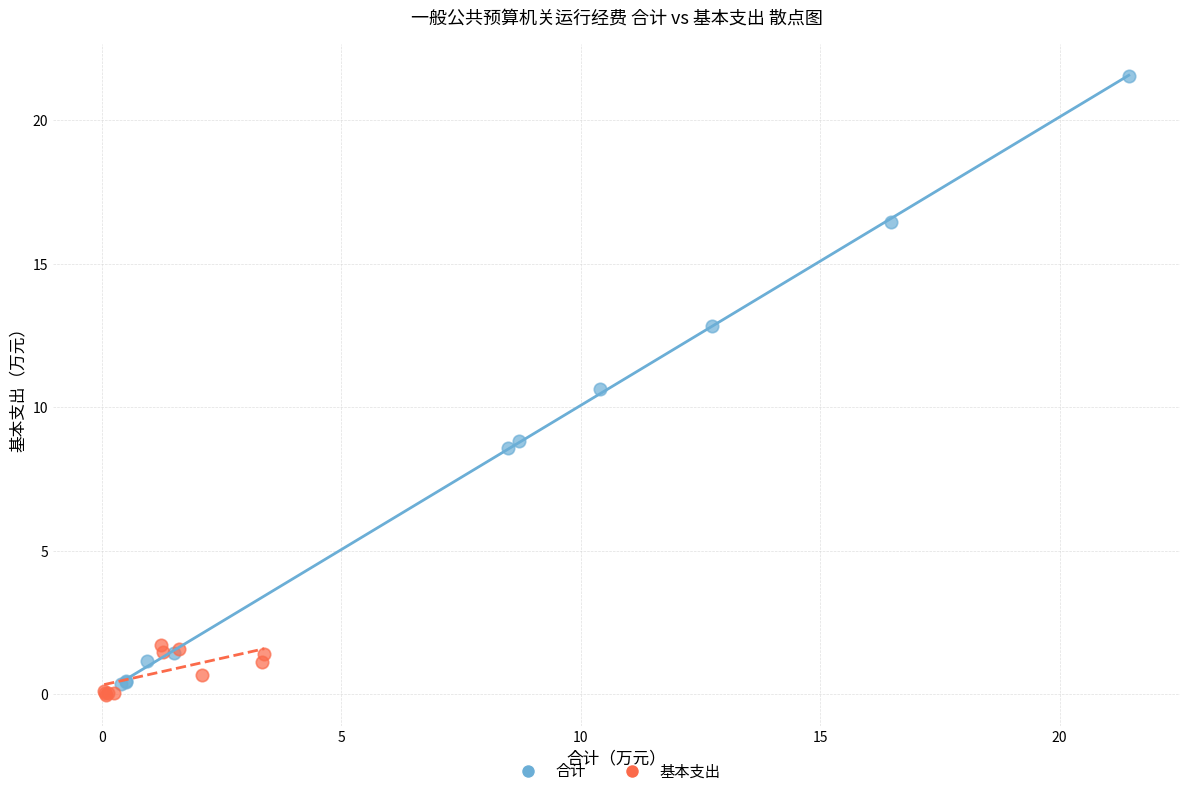

Which series reaches the maximum Y coordinate?

合计